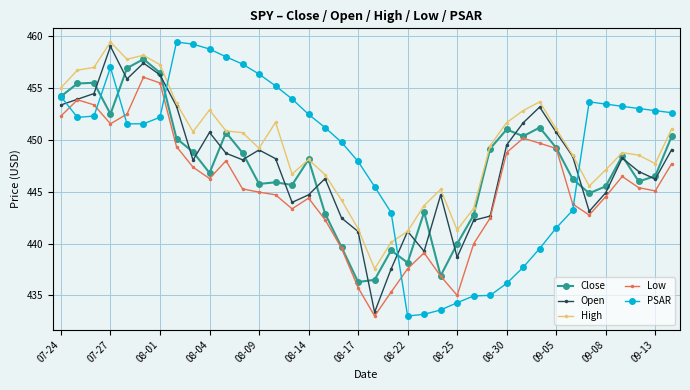

What is the value of the Open point at the 28th from the left?

449.5